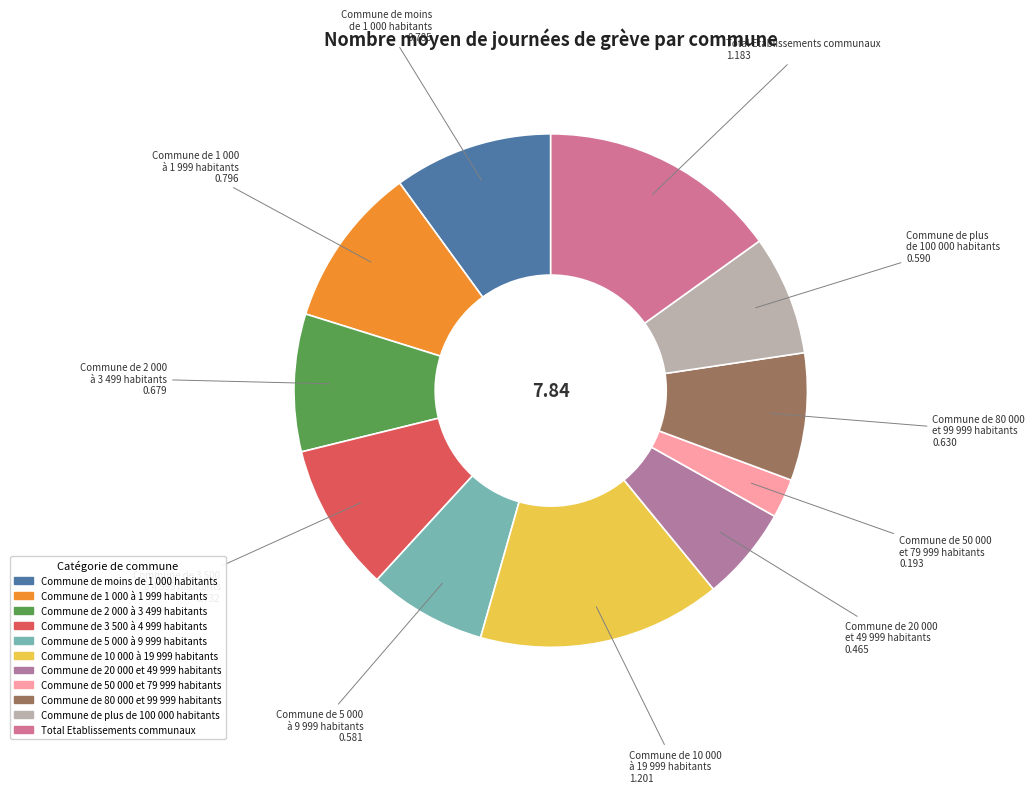

Does Commune de 80 000 et 99 999 habitants represent more than half of the total?

No